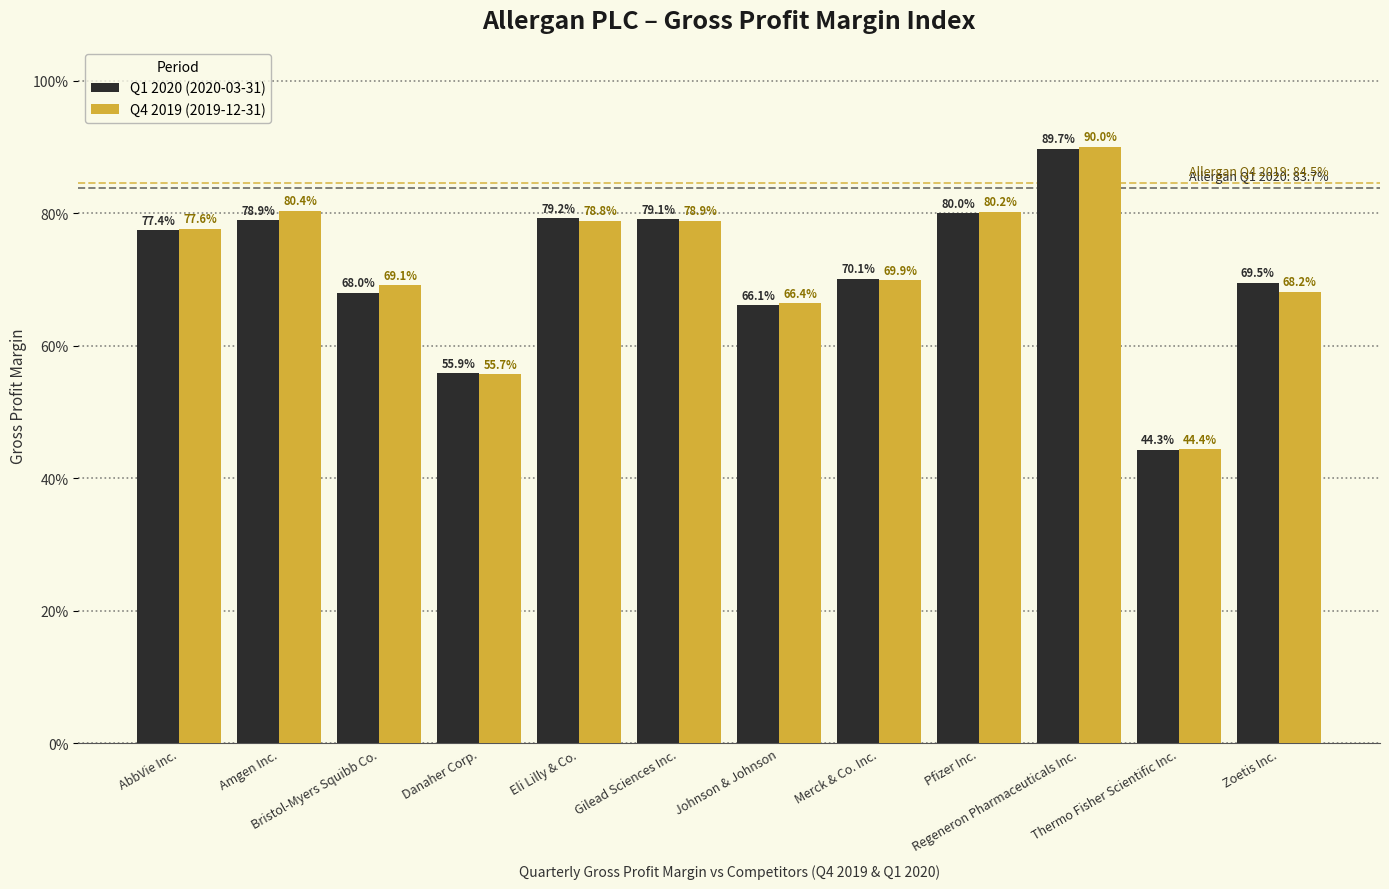

Reading right to left, what are all the values shown in this chart?

Q1 2020 (2020-03-31): Zoetis Inc.=0.7	Thermo Fisher Scientific Inc.=0.4	Regeneron Pharmaceuticals Inc.=0.9	Pfizer Inc.=0.8	Merck & Co. Inc.=0.7	Johnson & Johnson=0.7	Gilead Sciences Inc.=0.8	Eli Lilly & Co.=0.8	Danaher Corp.=0.6	Bristol-Myers Squibb Co.=0.7	Amgen Inc.=0.8	AbbVie Inc.=0.8
Q4 2019 (2019-12-31): Zoetis Inc.=0.7	Thermo Fisher Scientific Inc.=0.4	Regeneron Pharmaceuticals Inc.=0.9	Pfizer Inc.=0.8	Merck & Co. Inc.=0.7	Johnson & Johnson=0.7	Gilead Sciences Inc.=0.8	Eli Lilly & Co.=0.8	Danaher Corp.=0.6	Bristol-Myers Squibb Co.=0.7	Amgen Inc.=0.8	AbbVie Inc.=0.8